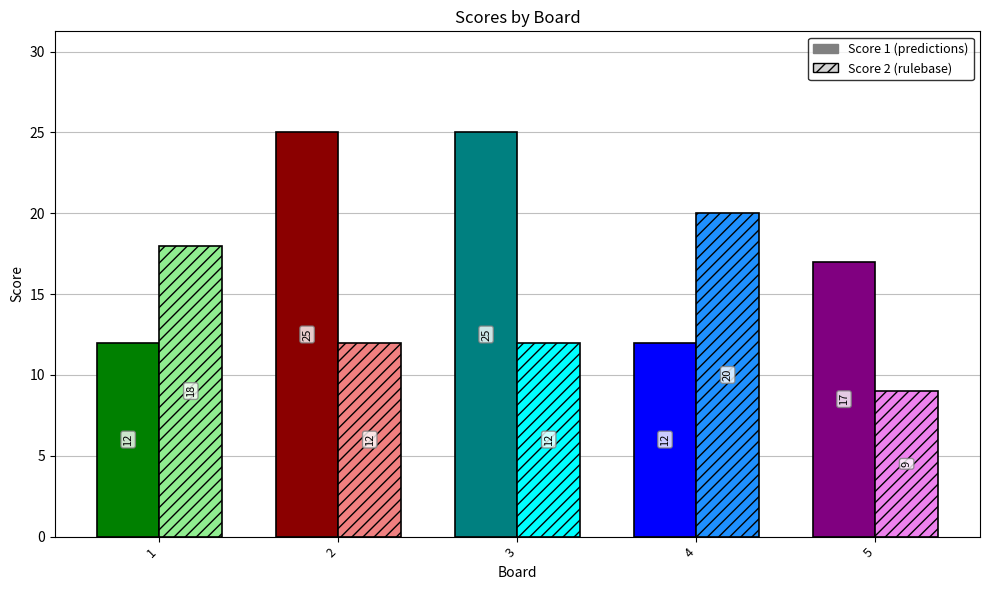

How many values in the Score 2 series are below 12?

1